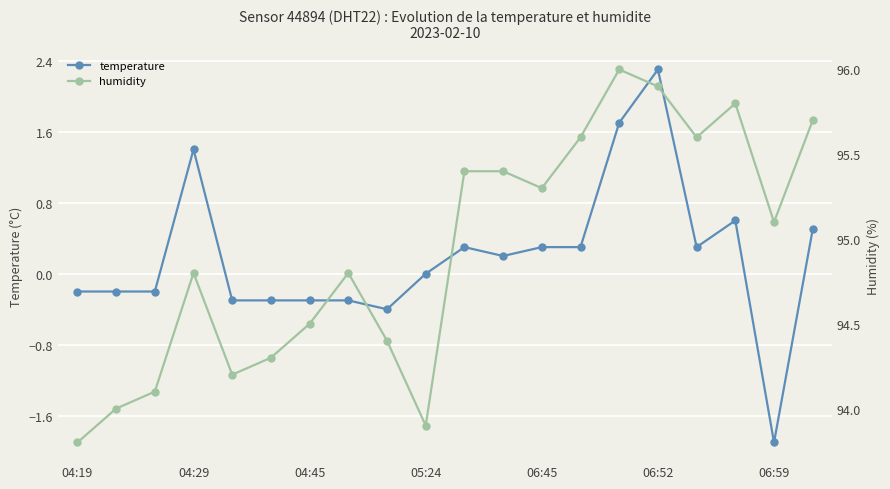

Reading right to left, transcribe all the data shown in this chart.

temperature: 0.5	-1.9	0.6	0.3	2.3	1.7	0.3	0.3	0.2	0.3	0.0	-0.4	-0.3	-0.3	-0.3	-0.3	1.4	-0.2	-0.2	-0.2
humidity: 95.7	95.1	95.8	95.6	95.9	96.0	95.6	95.3	95.4	95.4	93.9	94.4	94.8	94.5	94.3	94.2	94.8	94.1	94.0	93.8